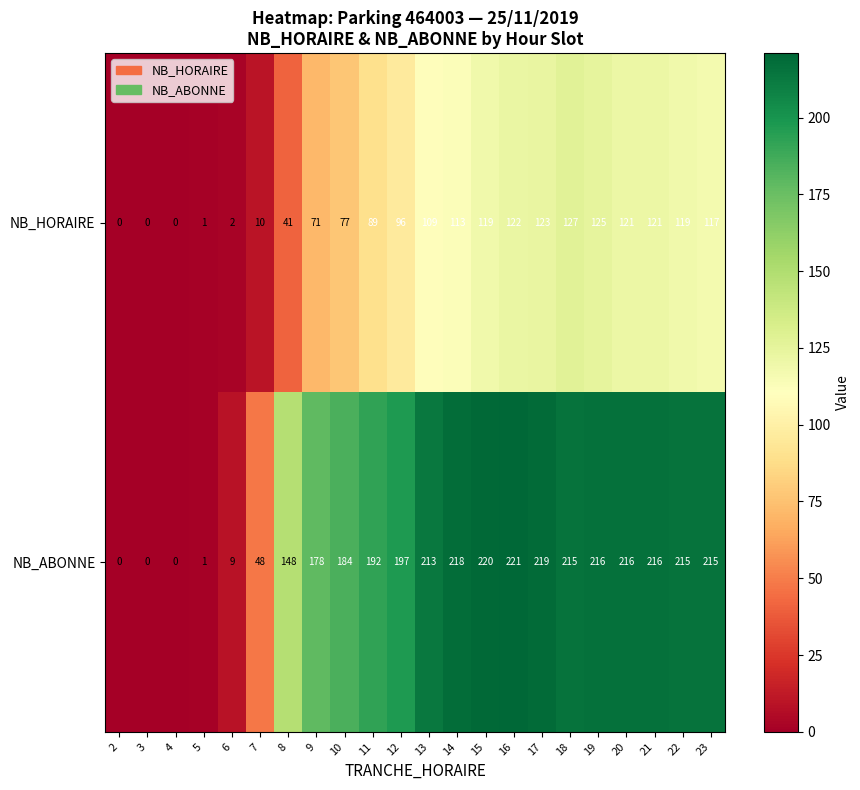

How many positive values does the NB_ABONNE series have?

19